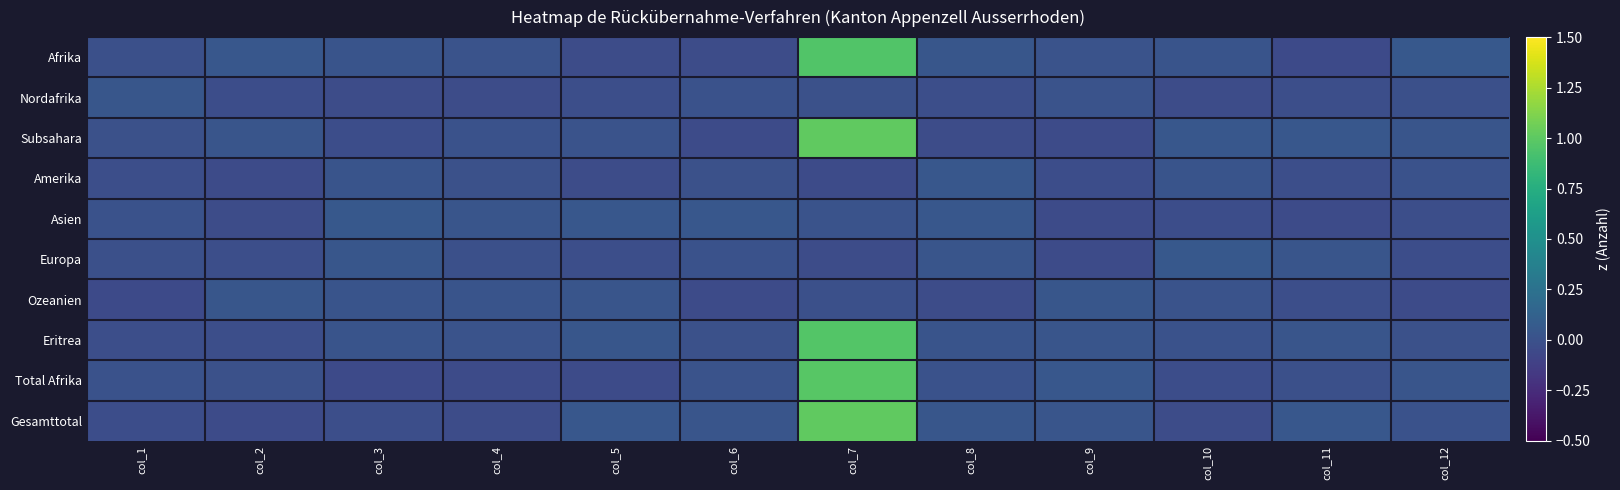

Rank the series at col_11 from highest to lowest value.

Subsahara, Gesamttotal, Europa, Eritrea, Total Afrika, Ozeanien, Amerika, Nordafrika, Asien, Afrika